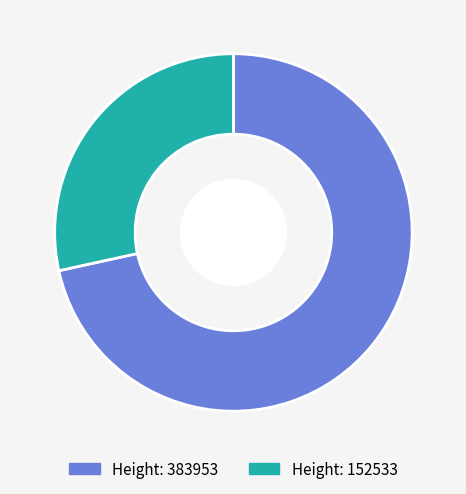

Is there a majority slice in this chart?

Yes